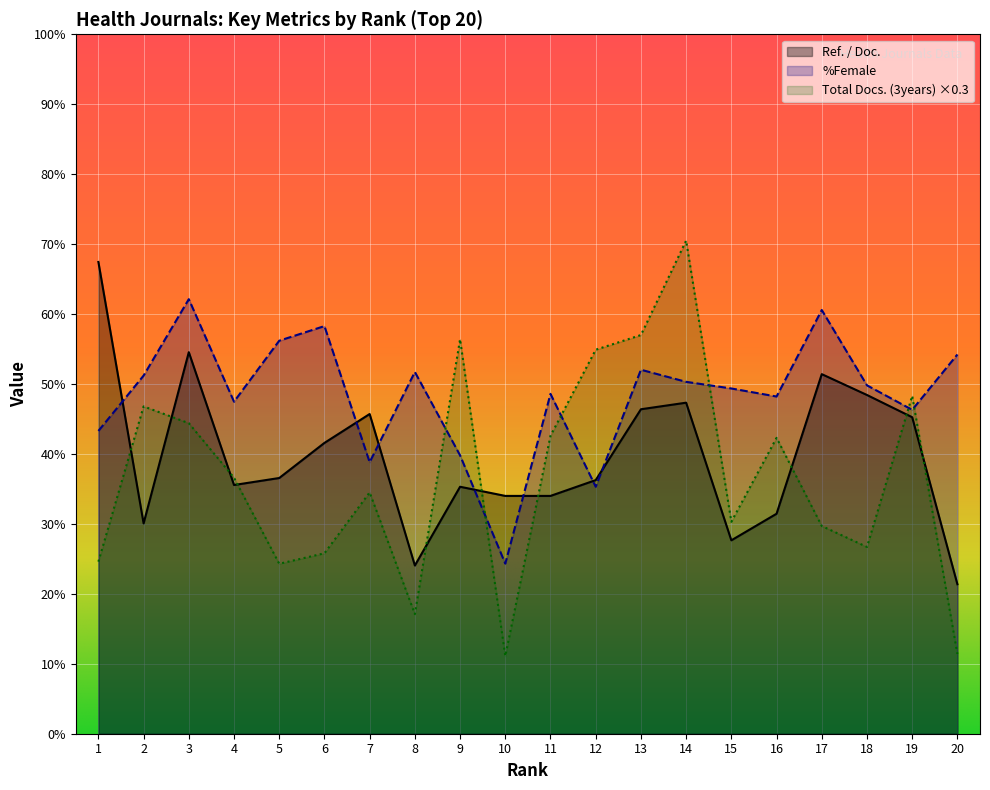

What are all the series names shown in the legend?

Ref. / Doc., %Female, Total Docs. (3years) ×0.3